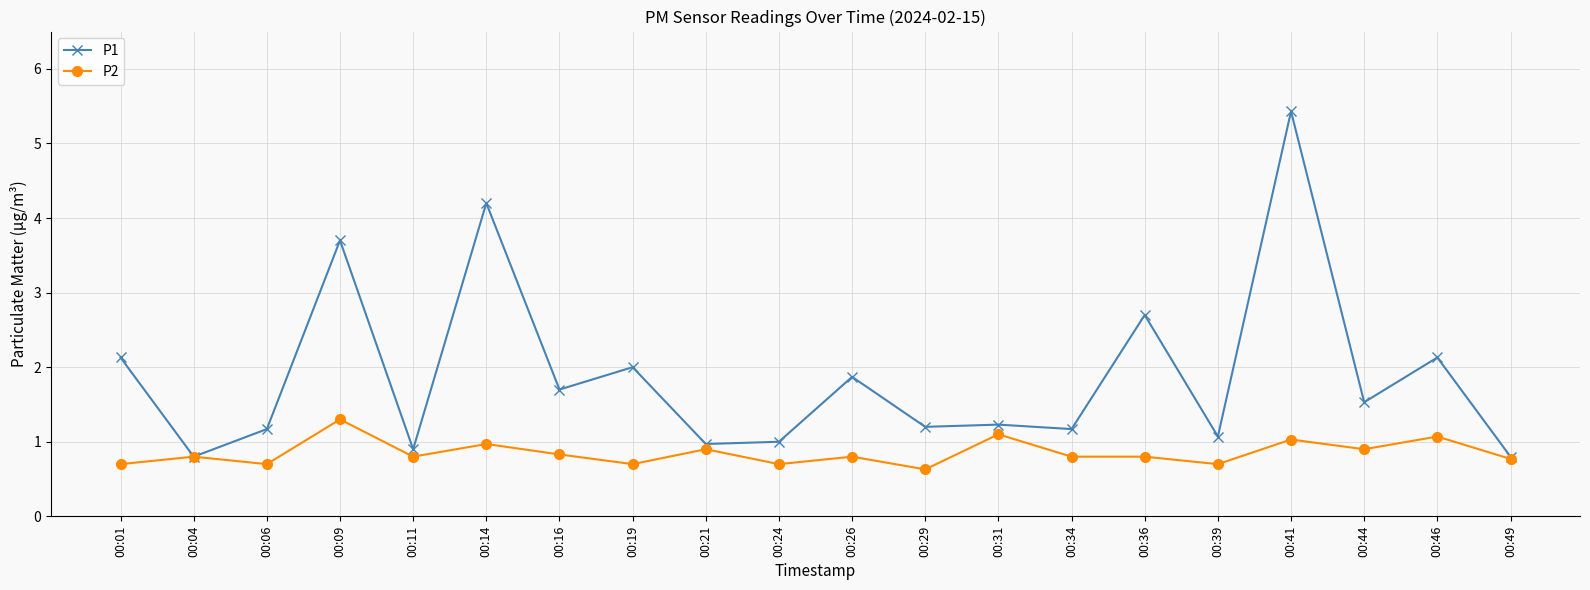

At which category is the sum across all series the highest?

00:41